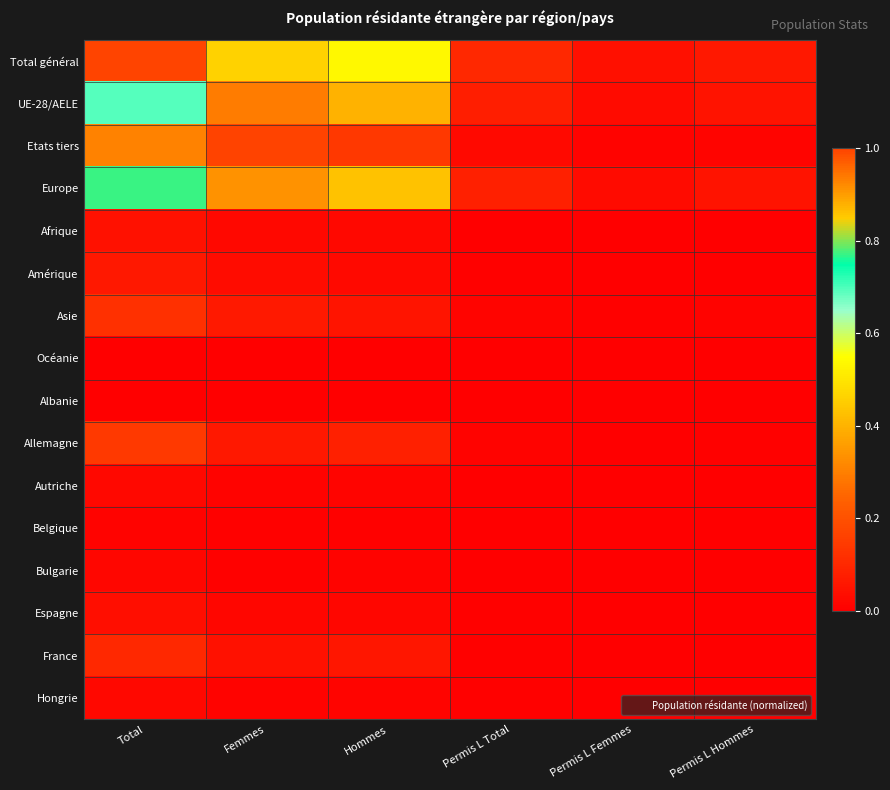

What is the greatest value displayed?

1.0